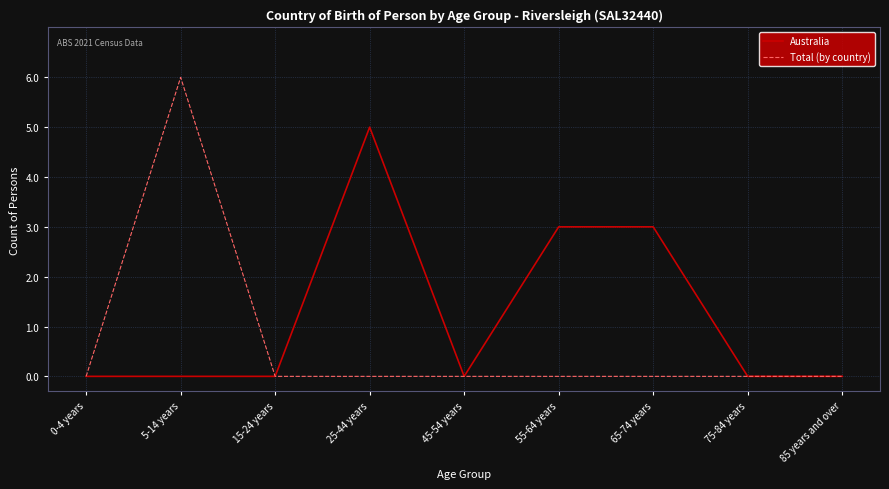

True or false: Total (by country) has a value of 8 at 5-14 years.

False